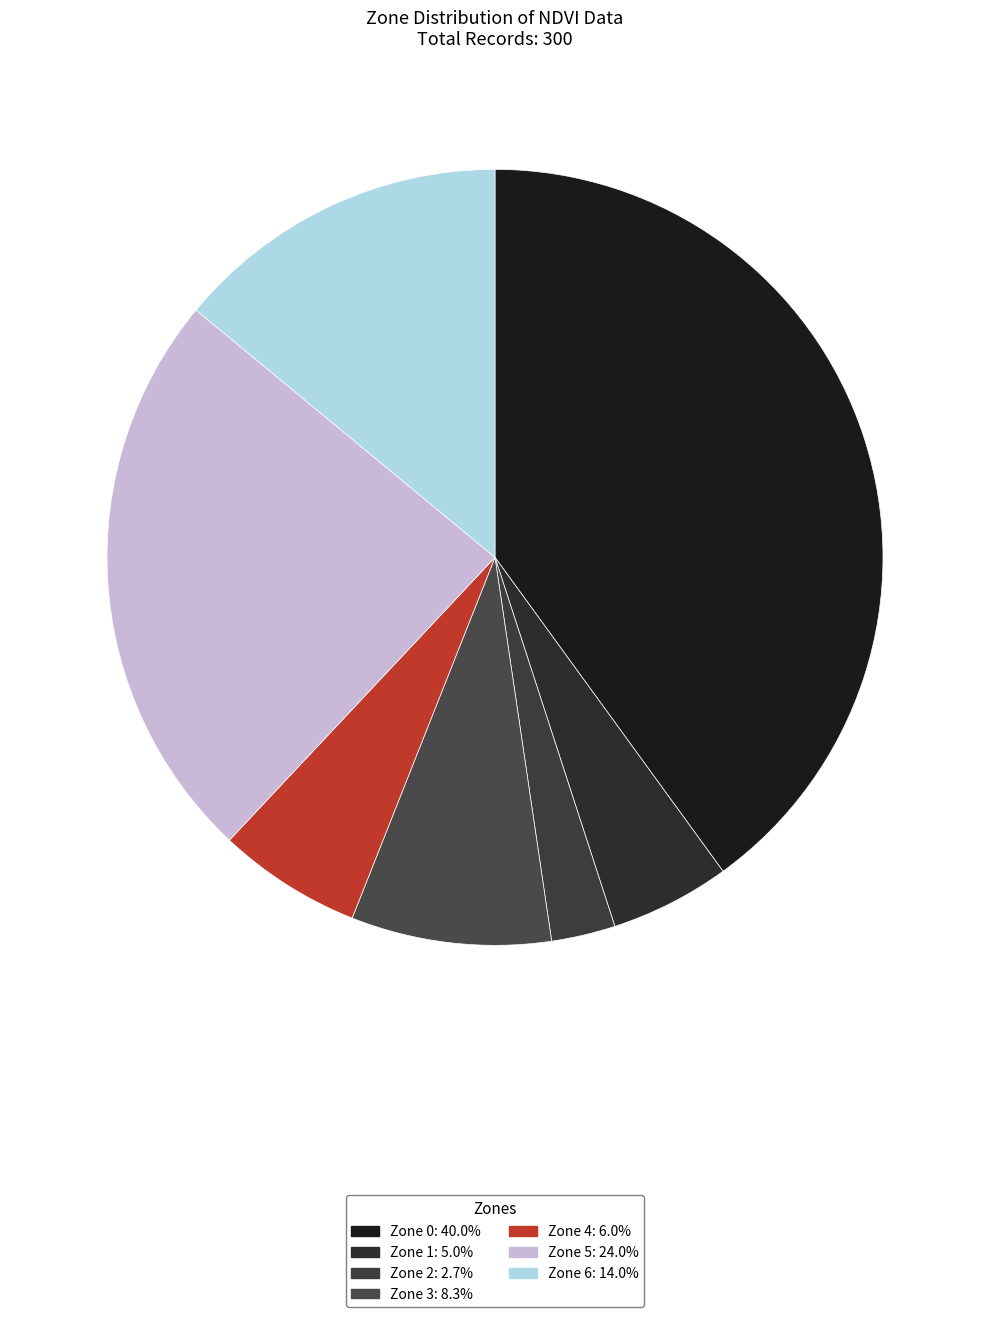

How many segments does this pie chart have?

7